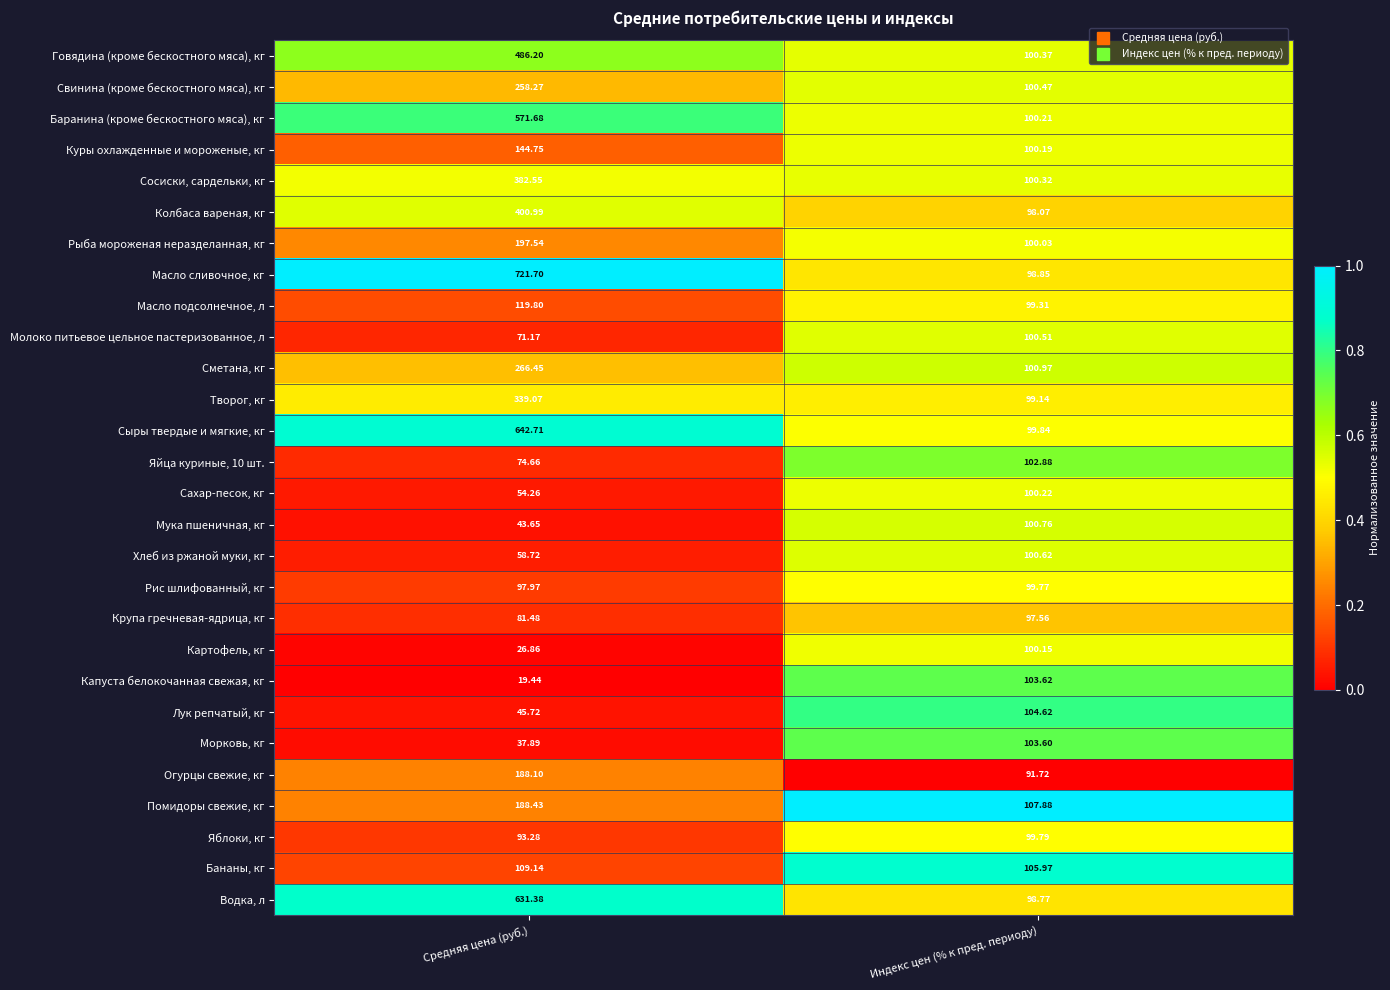

Count the number of data series in this chart.

28